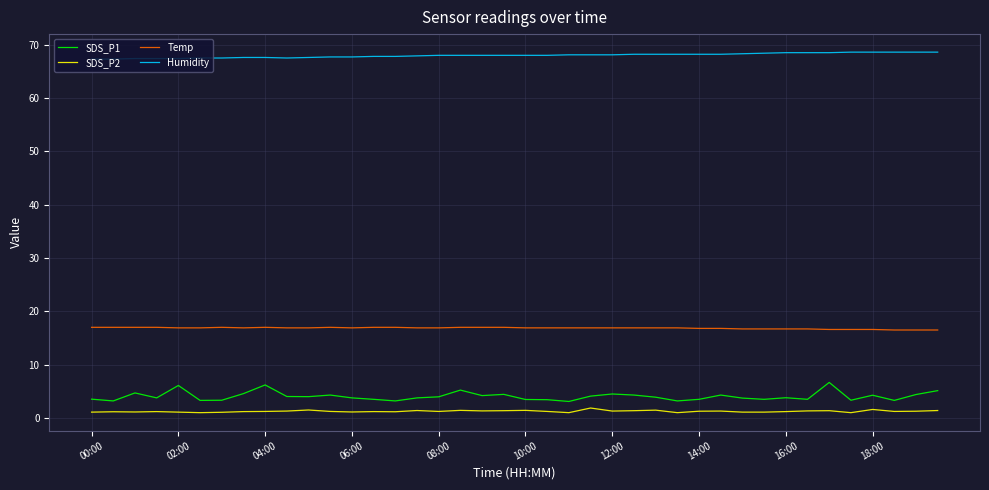

Which series has the largest range (max minus min)?

SDS_P1